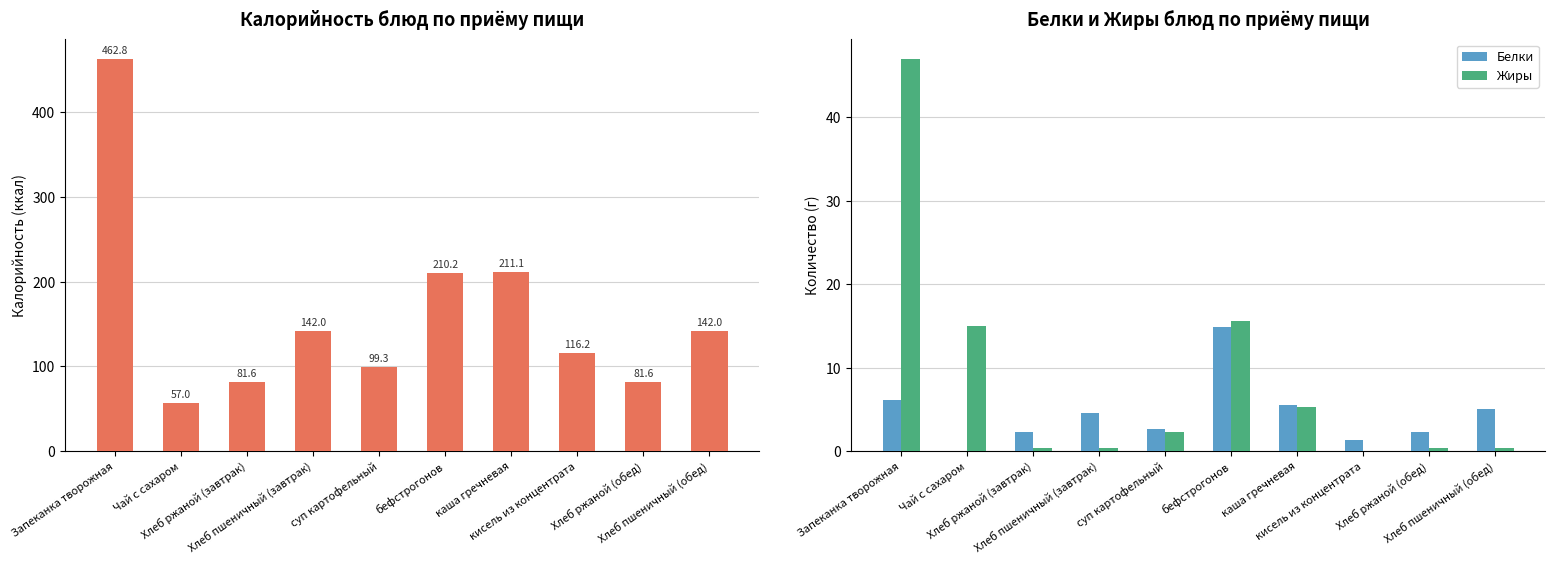

Reading left to right, list all the values displayed in this chart.

Калорийность: Запеканка творожная=462.8	Чай с сахаром=57.0	Хлеб ржаной (завтрак)=81.6	Хлеб пшеничный (завтрак)=142.0	суп картофельный=99.3	бефстрогонов=210.2	каша гречневая=211.1	кисель из концентрата=116.2	Хлеб ржаной (обед)=81.6	Хлеб пшеничный (обед)=142.0
Белки: Запеканка творожная=6.1	Чай с сахаром=0.0	Хлеб ржаной (завтрак)=2.3	Хлеб пшеничный (завтрак)=4.6	суп картофельный=2.7	бефстрогонов=14.9	каша гречневая=5.5	кисель из концентрата=1.4	Хлеб ржаной (обед)=2.3	Хлеб пшеничный (обед)=5.0
Жиры: Запеканка творожная=47.0	Чай с сахаром=15.0	Хлеб ржаной (завтрак)=0.3	Хлеб пшеничный (завтрак)=0.4	суп картофельный=2.3	бефстрогонов=15.6	каша гречневая=5.3	кисель из концентрата=0.0	Хлеб ржаной (обед)=0.3	Хлеб пшеничный (обед)=0.4